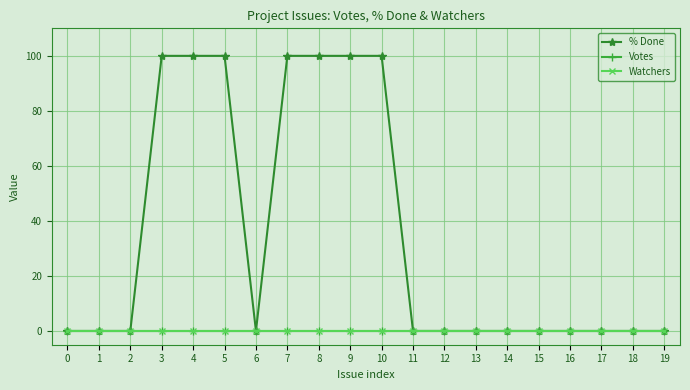

How many lines are shown in the chart?

3